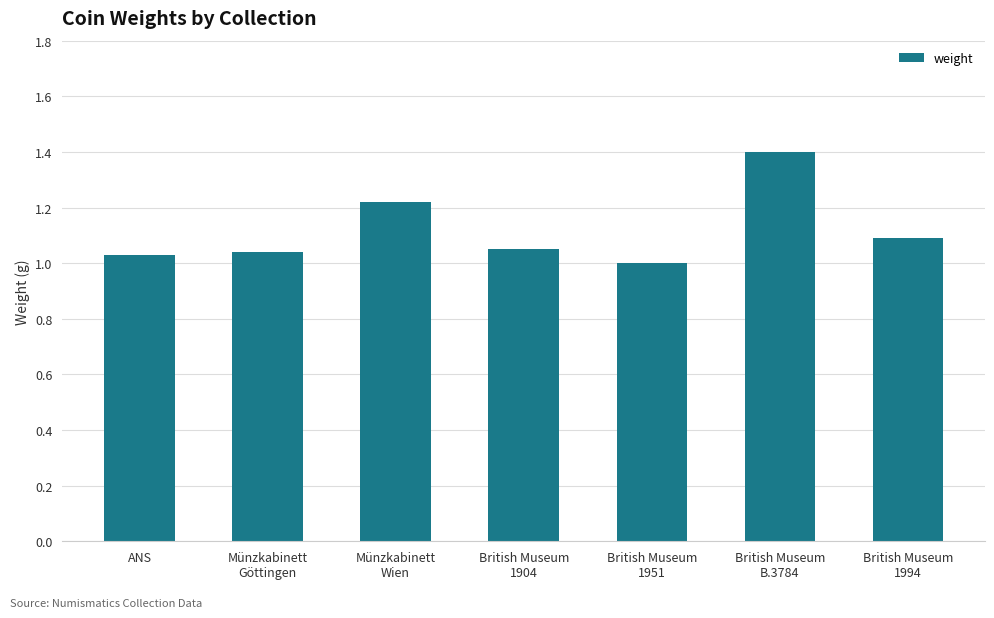

What is the maximum value shown in the chart?

1.4